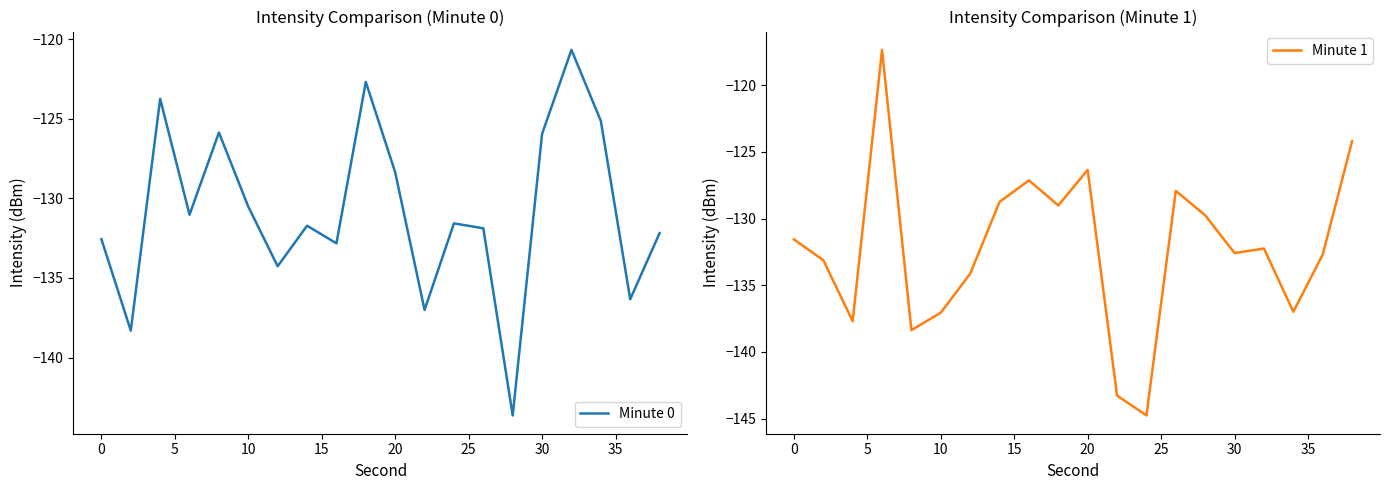

Count the number of data series in this chart.

2